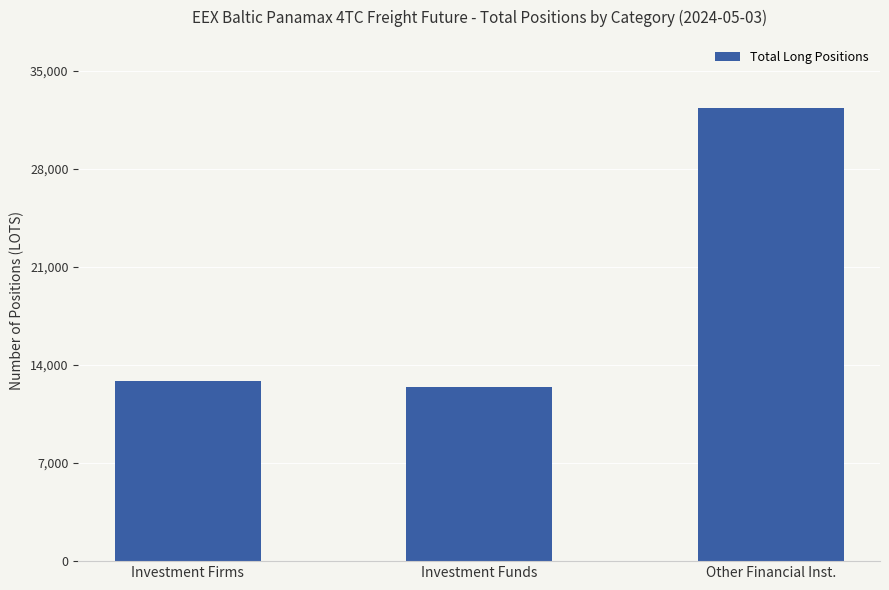

Read the value at Investment Funds.

12404.3